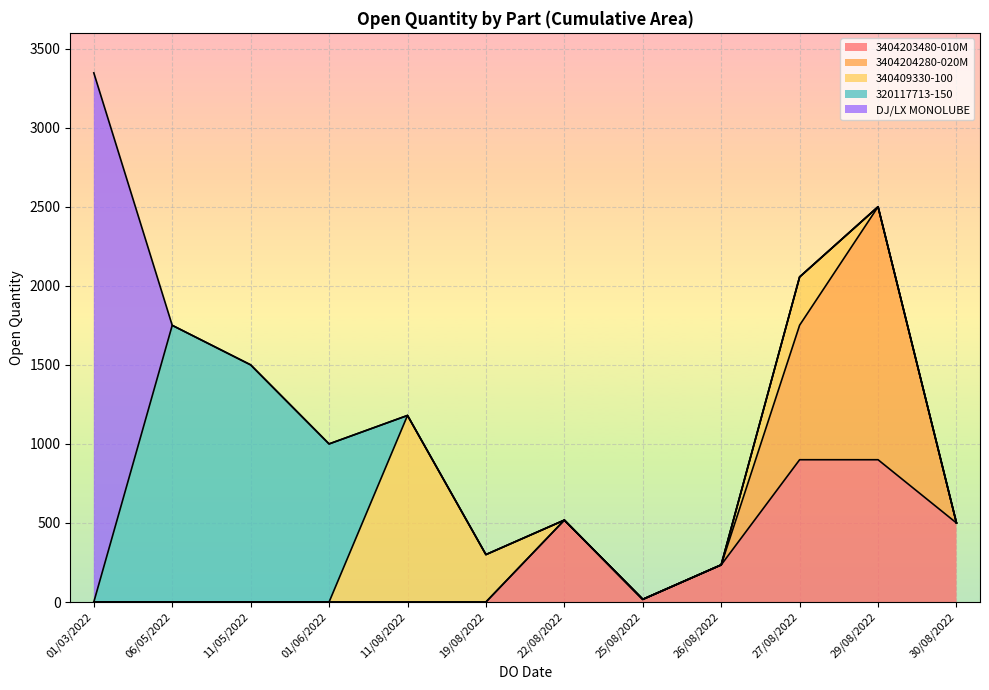

Between 26/08/2022 and 11/05/2022, which is larger?

11/05/2022